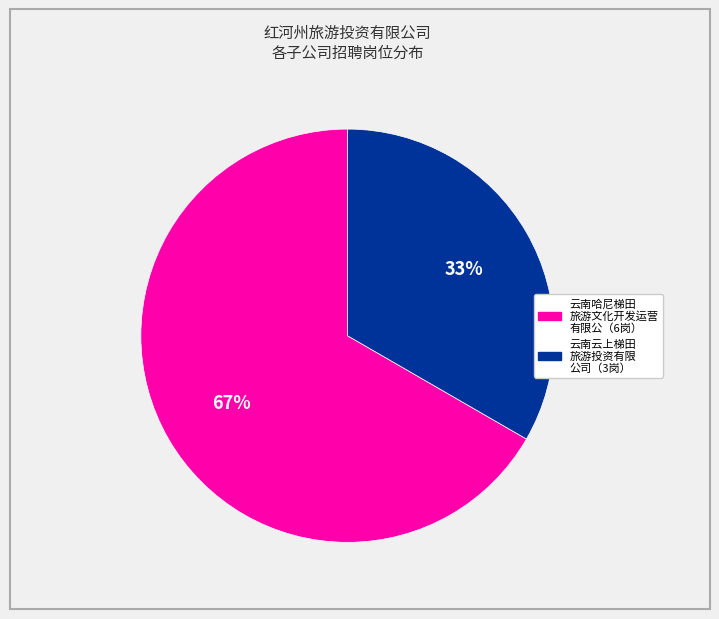

Count the number of slices in the pie.

2